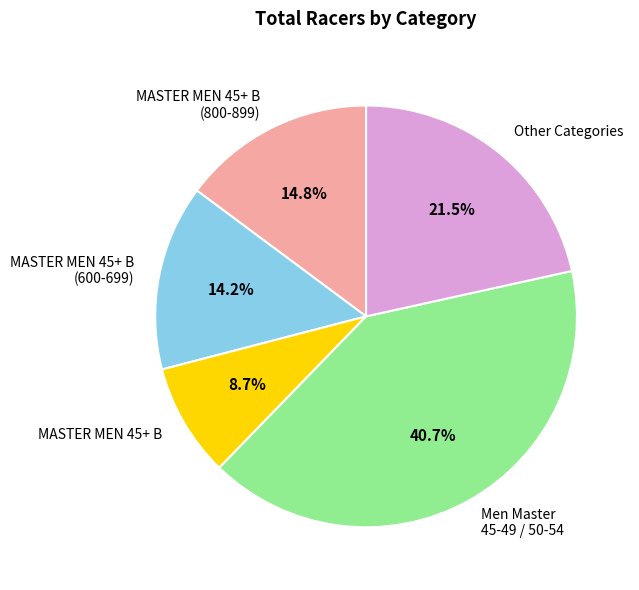

Does MASTER MEN 45+ B (800-899) represent more than half of the total?

No